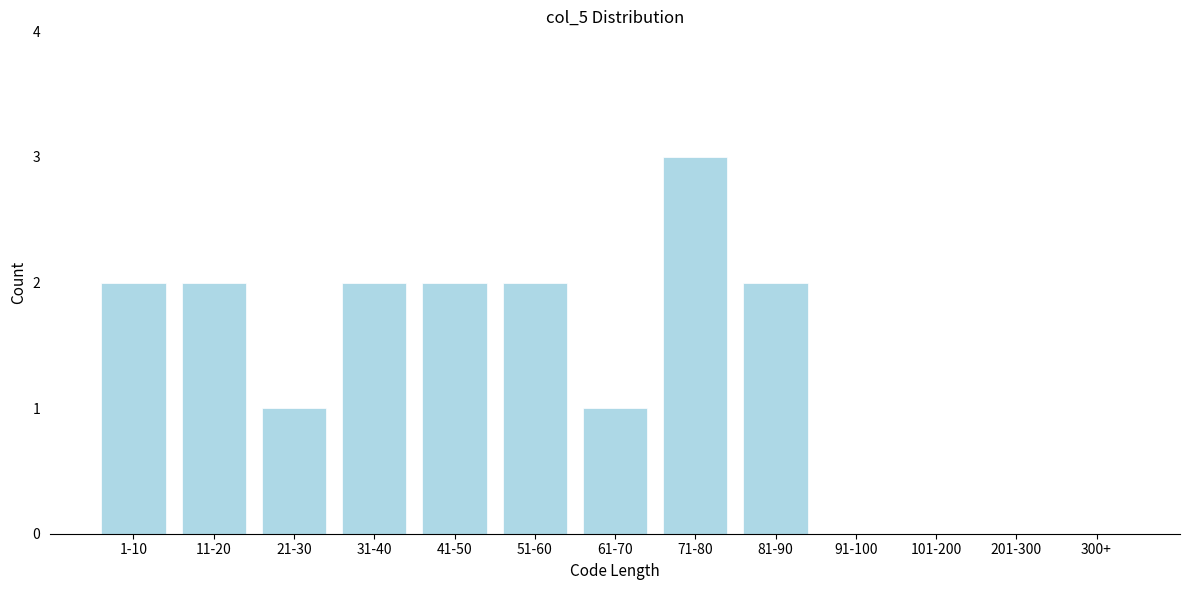

Reading left to right, transcribe all the data shown in this chart.

1-10=2	11-20=2	21-30=1	31-40=2	41-50=2	51-60=2	61-70=1	71-80=3	81-90=2	91-100=0	101-200=0	201-300=0	300+=0